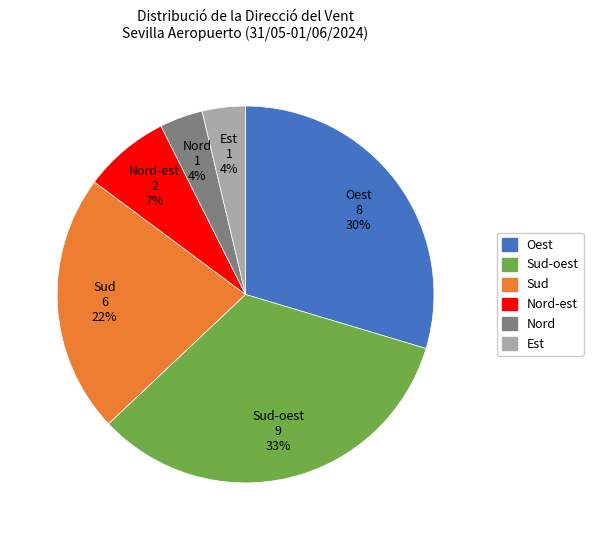

Does any single category account for the majority?

No